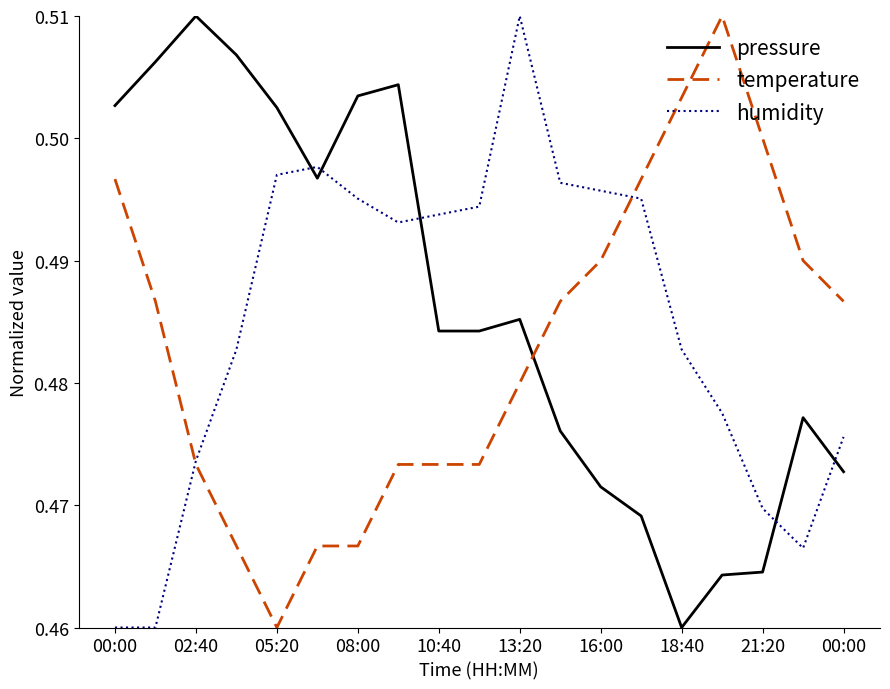

True or false: pressure and temperature intersect in this chart.

True